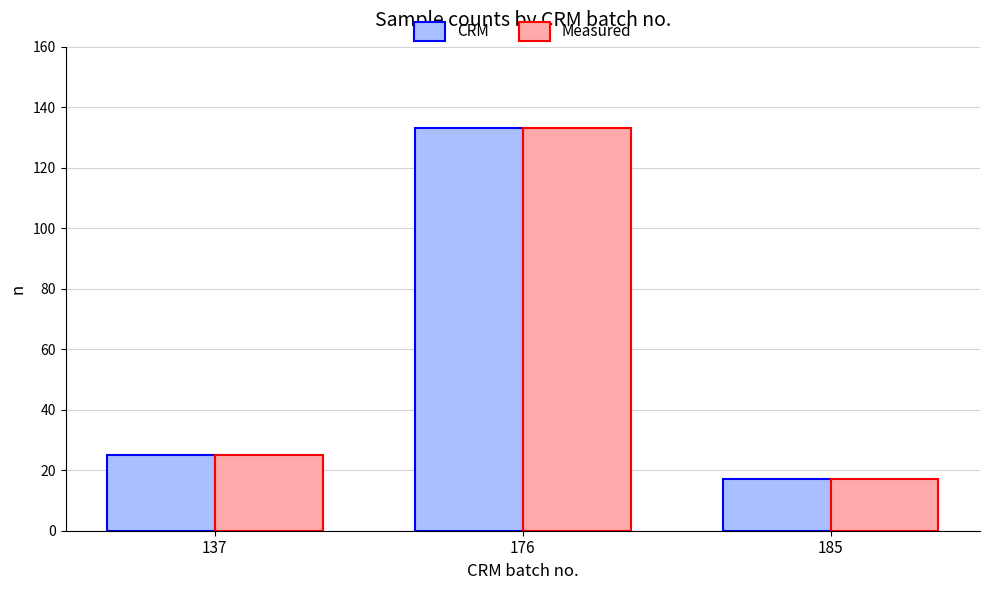

Does the chart contain any negative values?

No